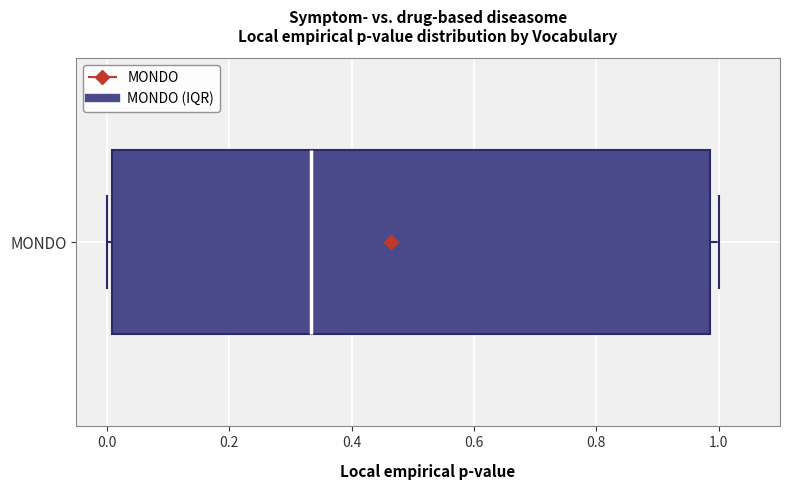

Read this box plot against the x-axis: the position of the median line, the range covered by the box, and the ends of both whiskers. The values are not printed on the chart, so give them approximately, as read against the axis.

median 0.34, box 0.00 to 0.98, whiskers 0.00 (just left of the box's left edge) to 1.00